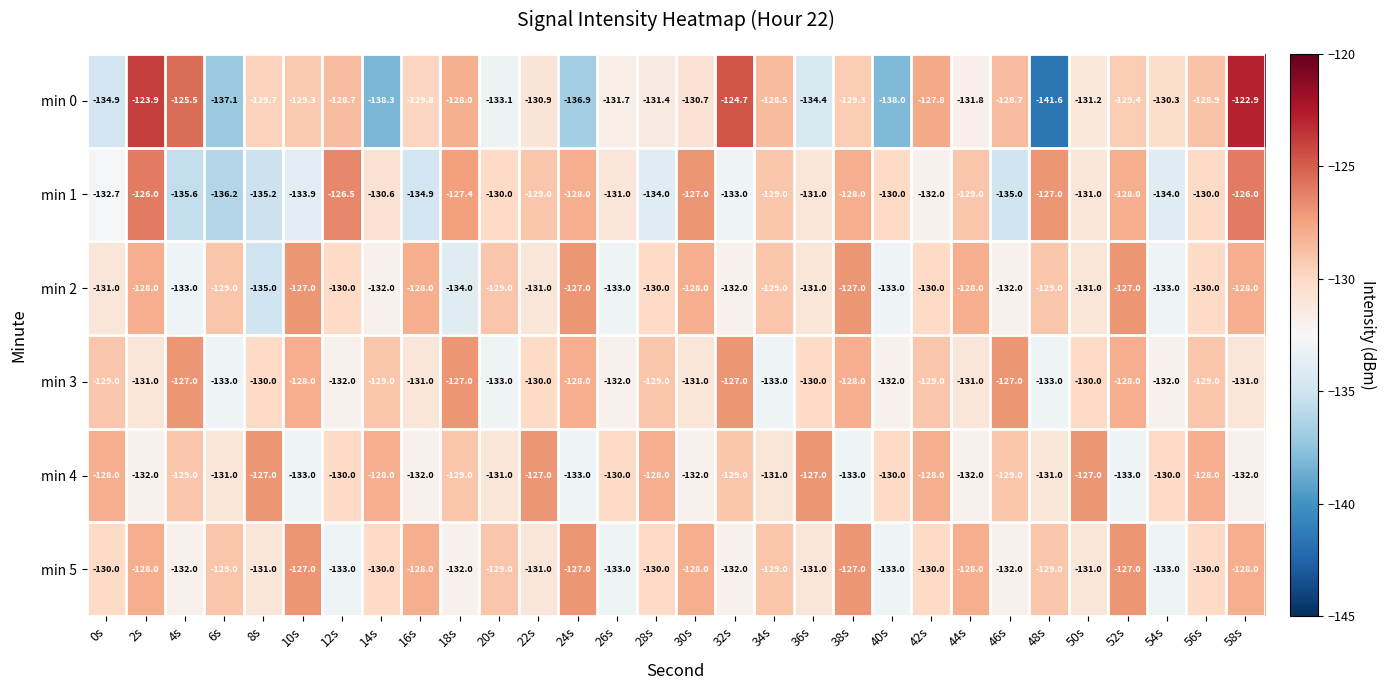

What is the greatest value displayed?

-122.9